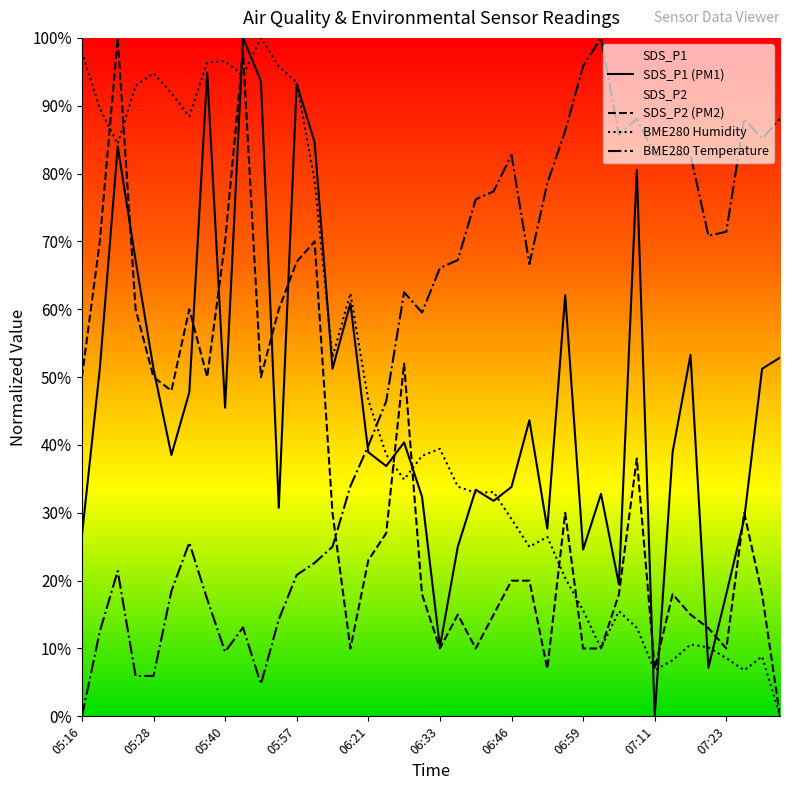

Is the value of BME280 Humidity at 07:11 greater than the value of BME280 Temperature at 05:57?

No